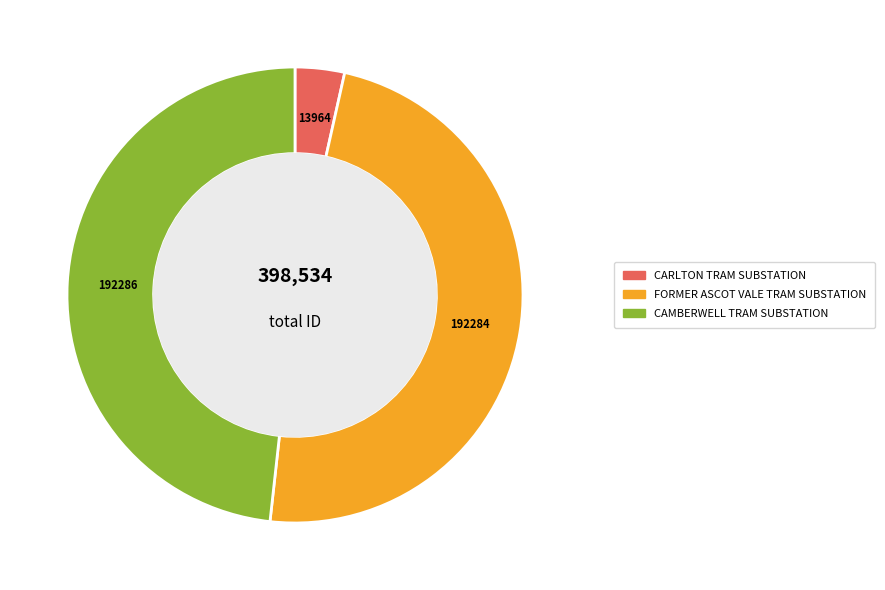

Approximately how many times larger is the value at CAMBERWELL TRAM SUBSTATION compared to FORMER ASCOT VALE TRAM SUBSTATION?

1.0